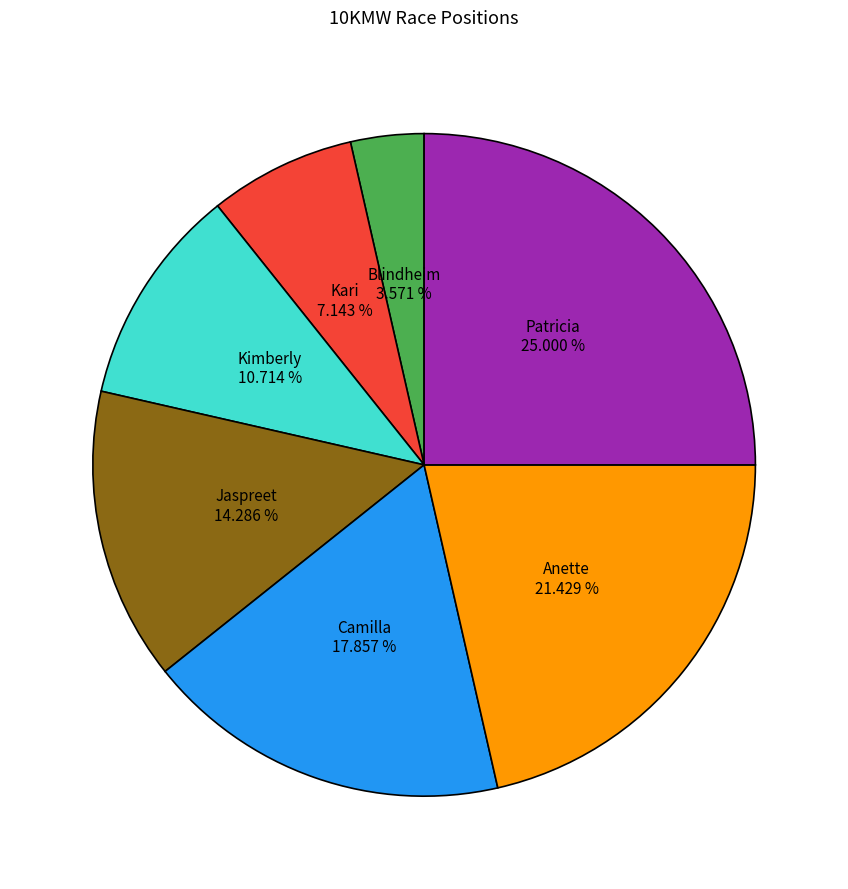

Does any single category account for the majority?

No